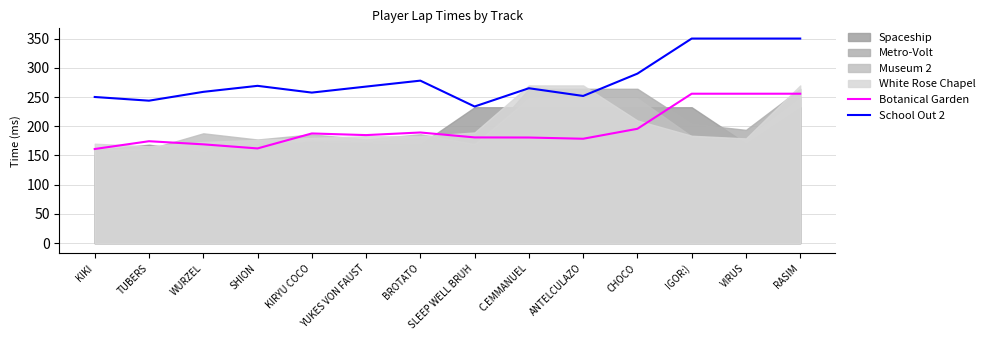

What is the average value of the Botanical Garden series?

195.1